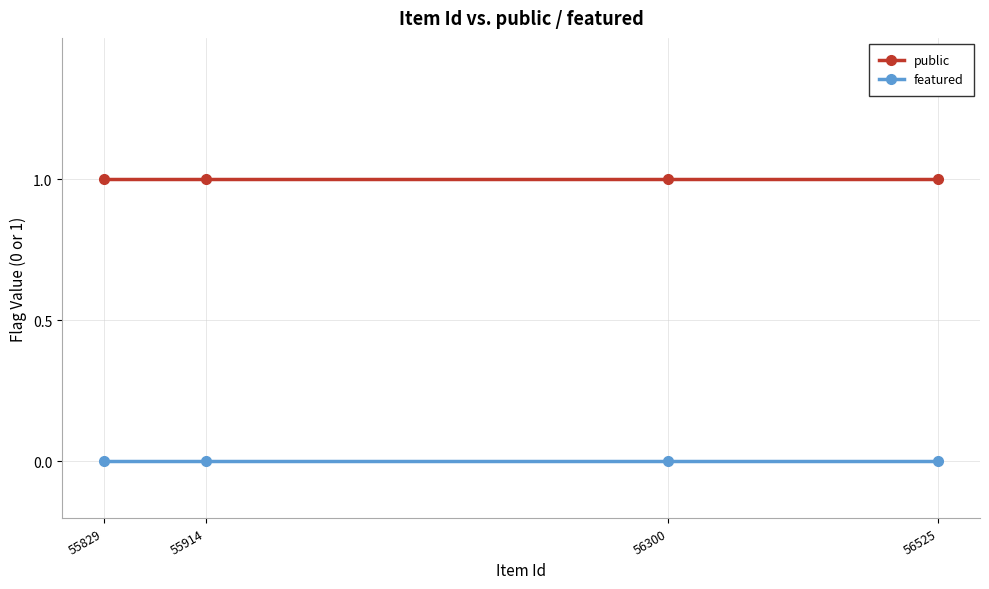

Which series has the largest range (max minus min)?

public